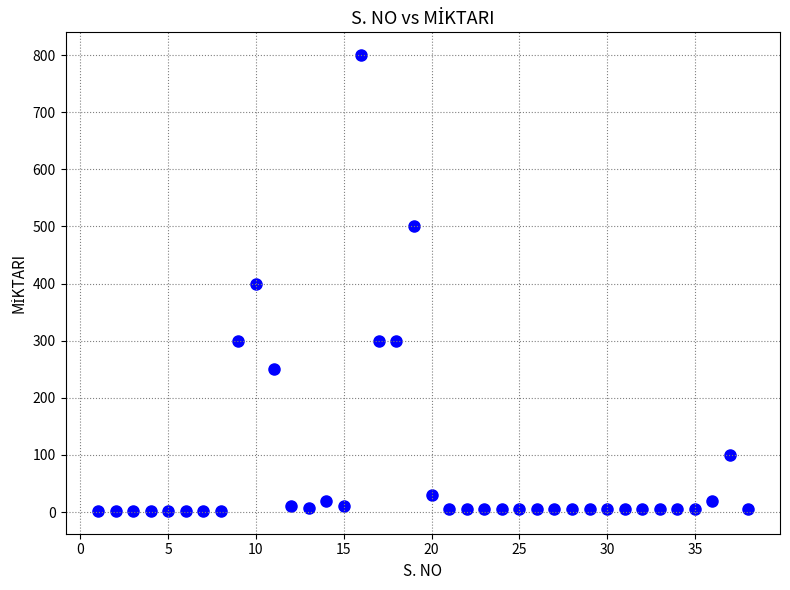

What is the range of Y values (max minus min)?

798